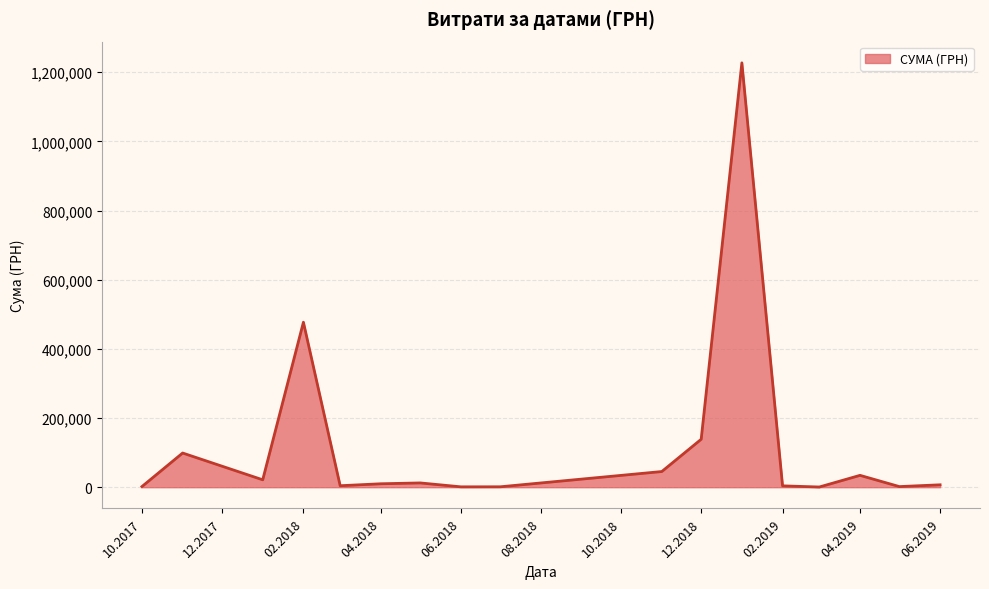

True or false: there are more than 1 points higher than both neighbors.

True